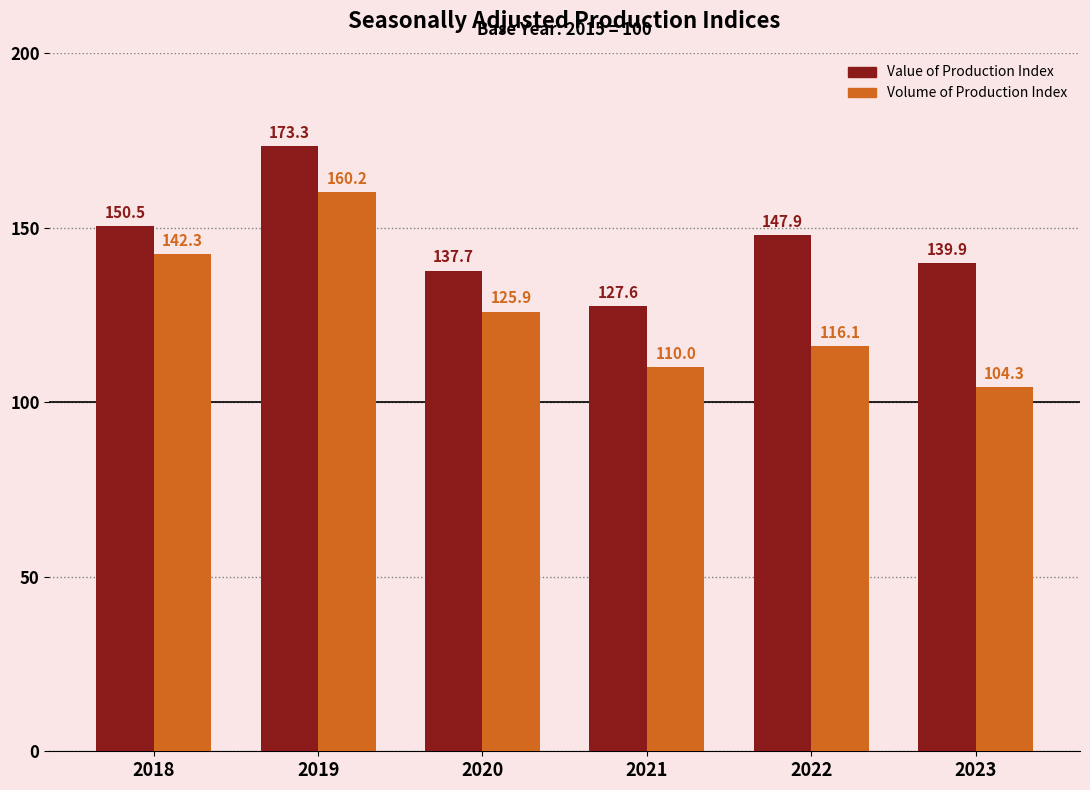

What is the difference between the second highest and minimum values in the Volume of Production Index series?

38.0